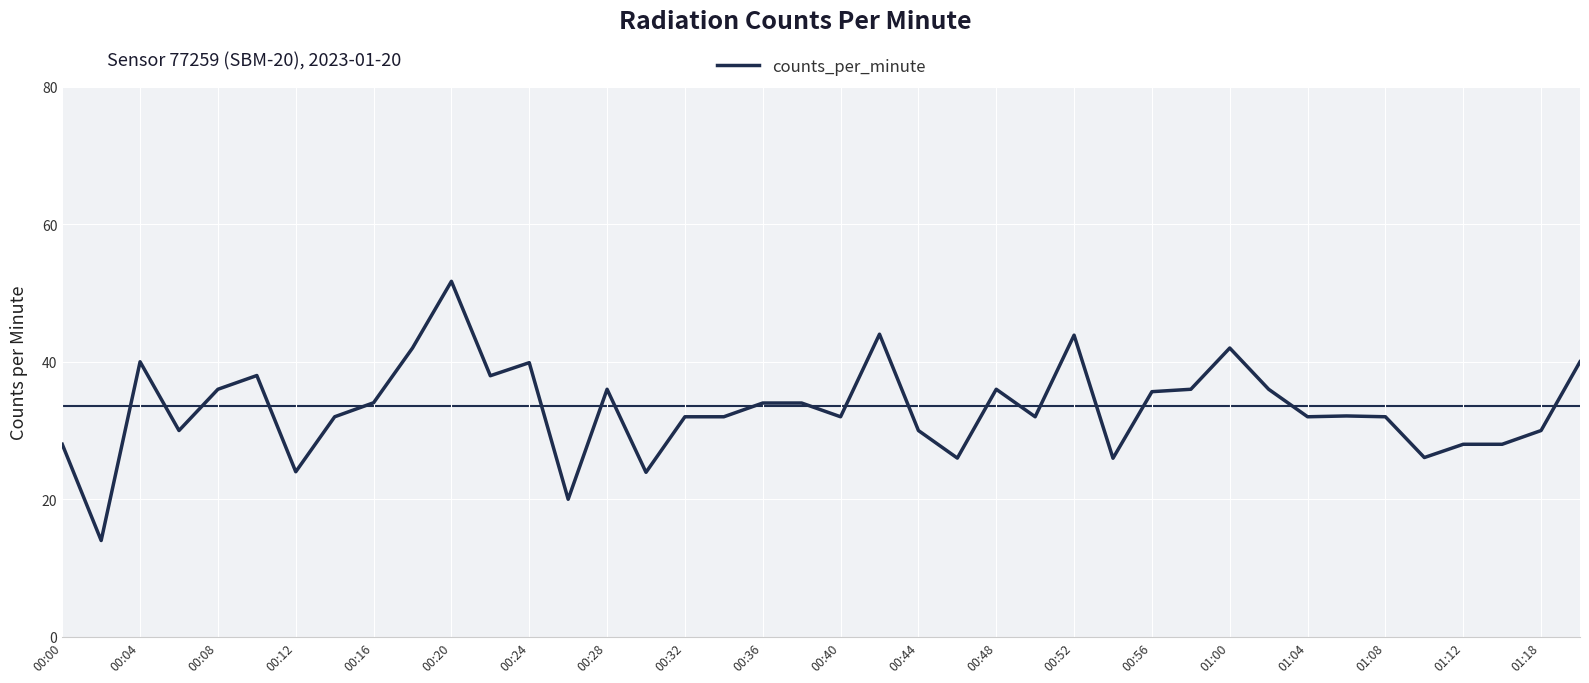

What is the smallest value displayed?

14.0